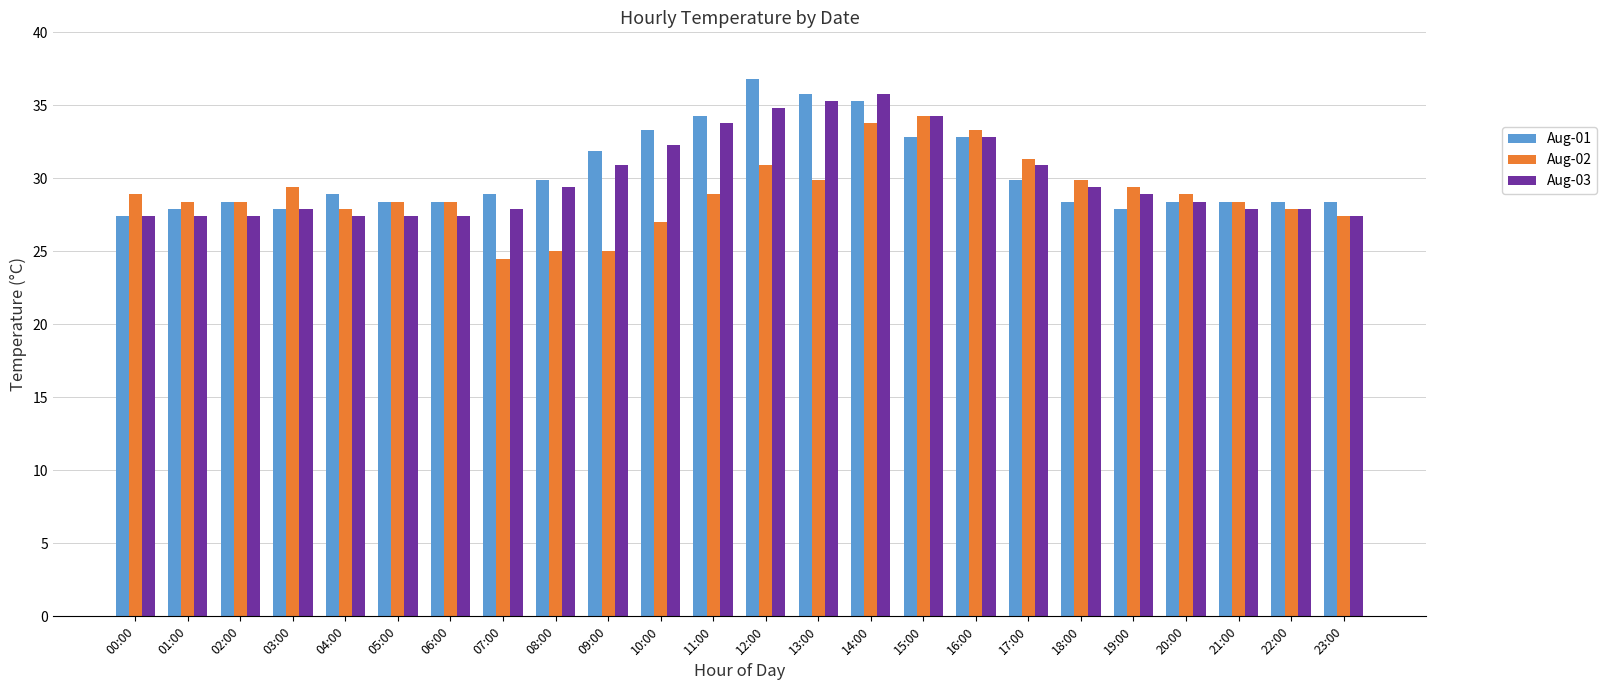

Which series has the largest range (max minus min)?

Aug-02